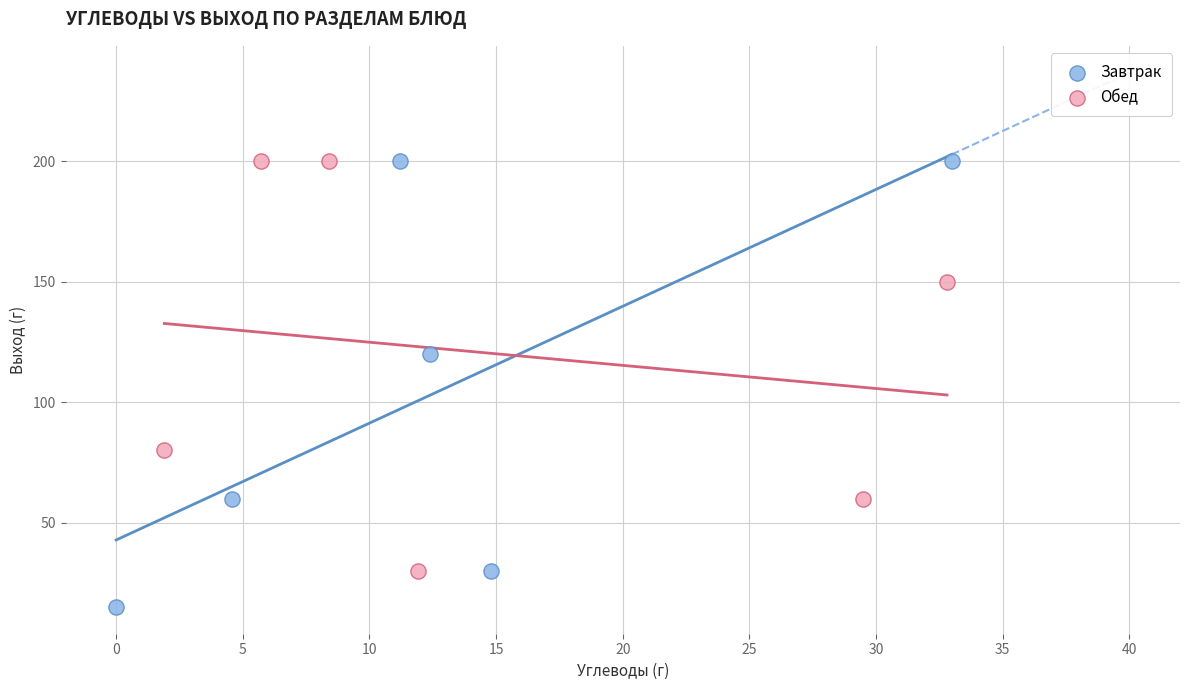

Which series has the largest Y range (max minus min)?

Завтрак